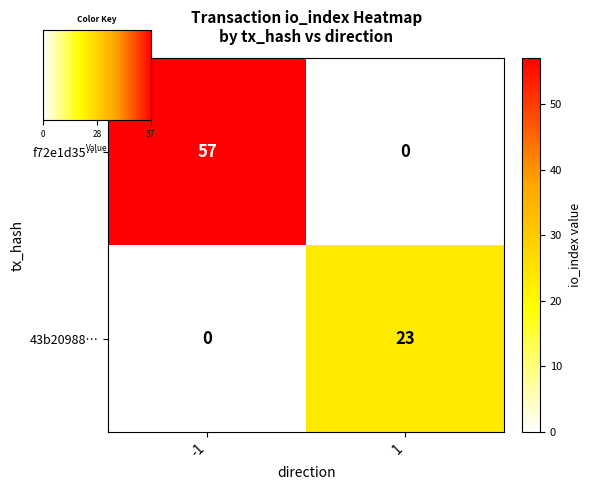

The value of 43b20988… at 1 is 38. True or false?

False